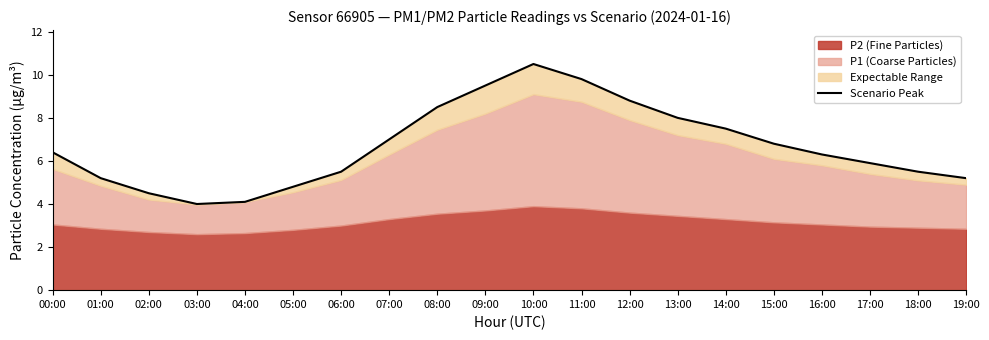

Which has a higher value, 02:00 or 00:00?

00:00